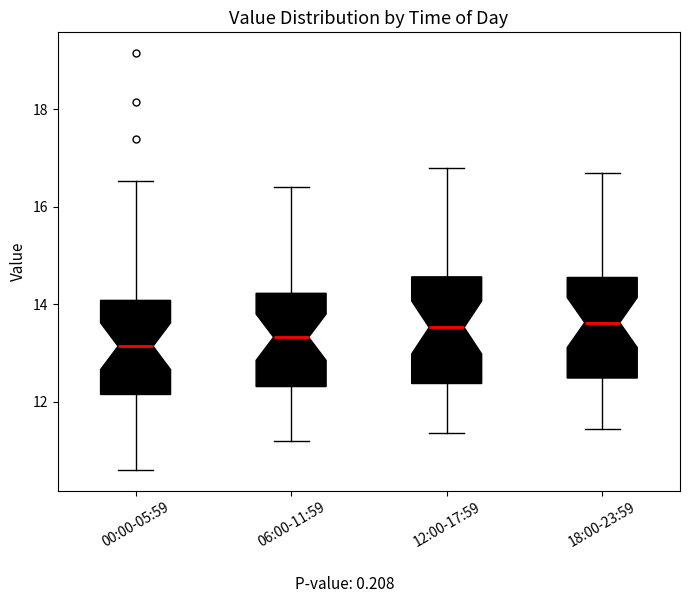

Reading left to right, read every box against the y-axis: the position of its median line, the range the box covers, and the ends of its whiskers. The values are not printed on the chart, so give them approximately, as read against the axis.

00:00-05:59: median 13.2, box 12.2 to 14.0, whiskers 10.6 to 16.6
06:00-11:59: median 13.4, box 12.4 to 14.2, whiskers 11.2 to 16.4
12:00-17:59: median 13.6, box 12.4 to 14.6, whiskers 11.4 to 16.8
18:00-23:59: median 13.6, box 12.4 to 14.6, whiskers 11.4 to 16.8